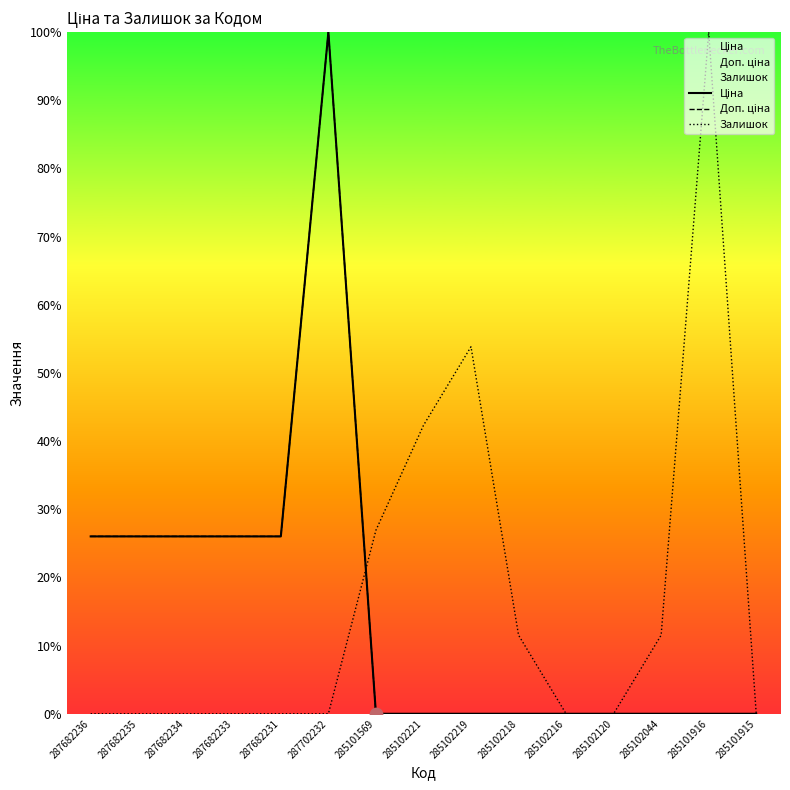

Is the value of Залишок at 285102219 greater than the value of Доп. ціна at 287682231?

Yes